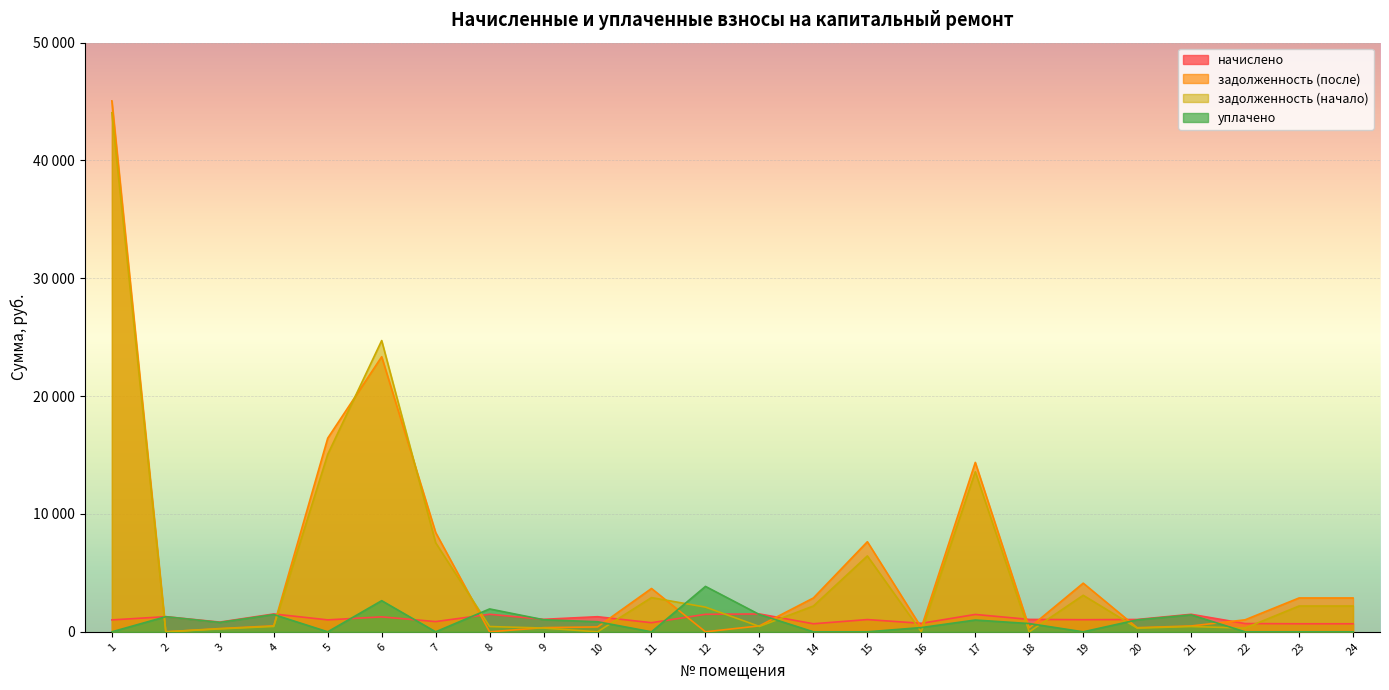

How many interior local peaks does the уплачено series have?

7